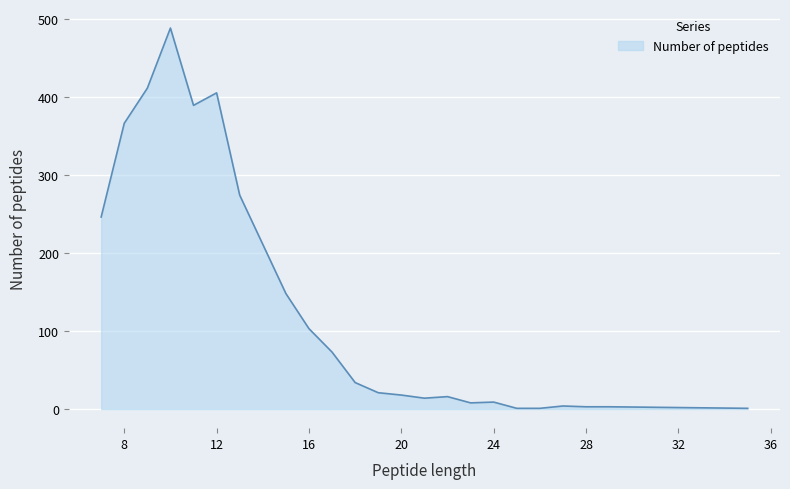

What is the maximum value shown in the chart?

488